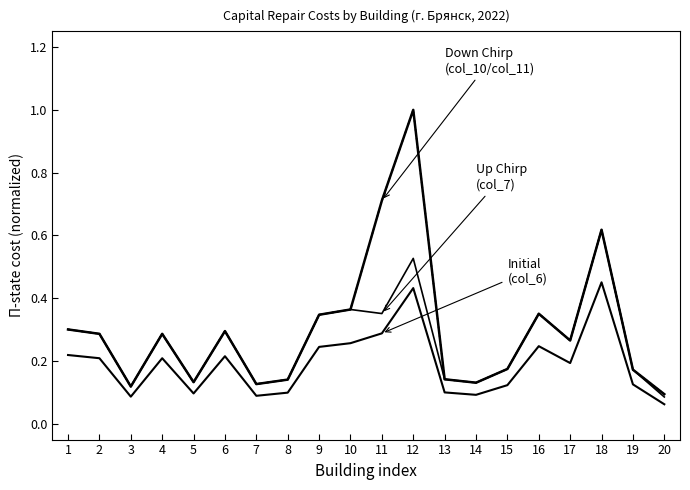

Does the chart have visible grid lines?

No